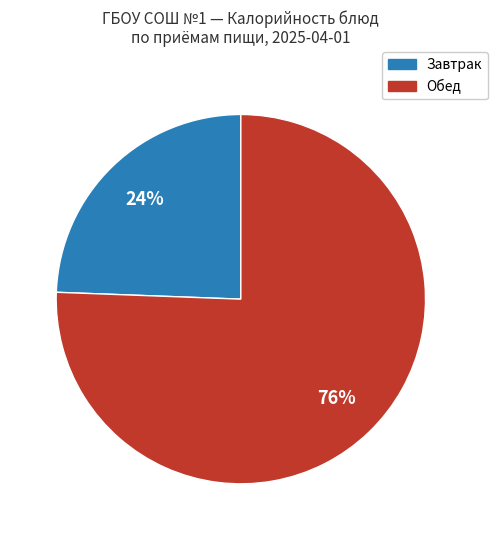

To the nearest percent, what is the average slice percentage?

50%